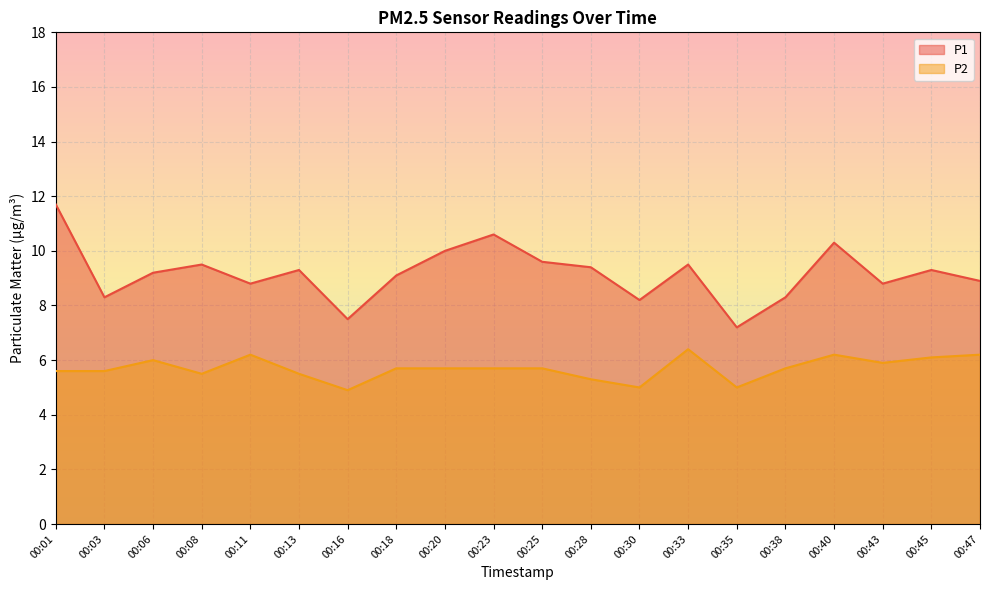

What is the minimum value shown in the chart?

4.9